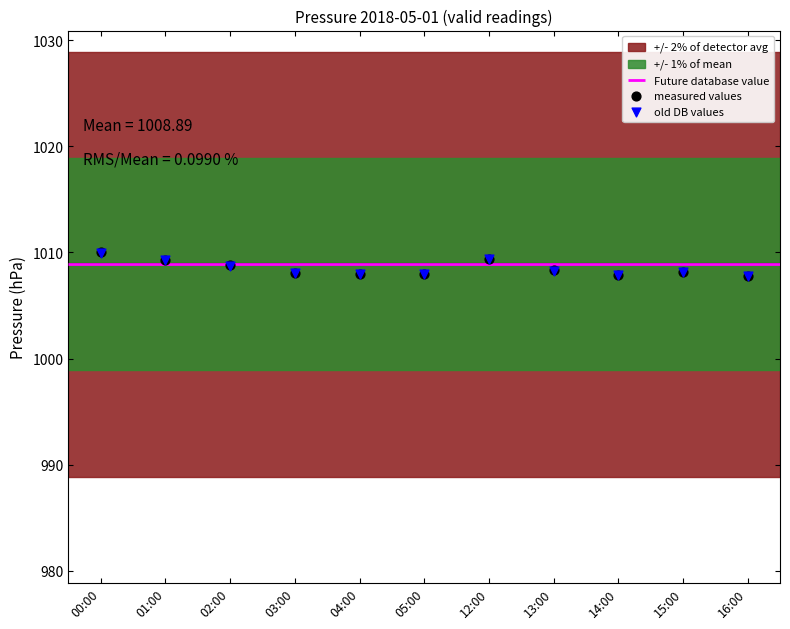

What is the total value across all series at 12:00?

2018.8